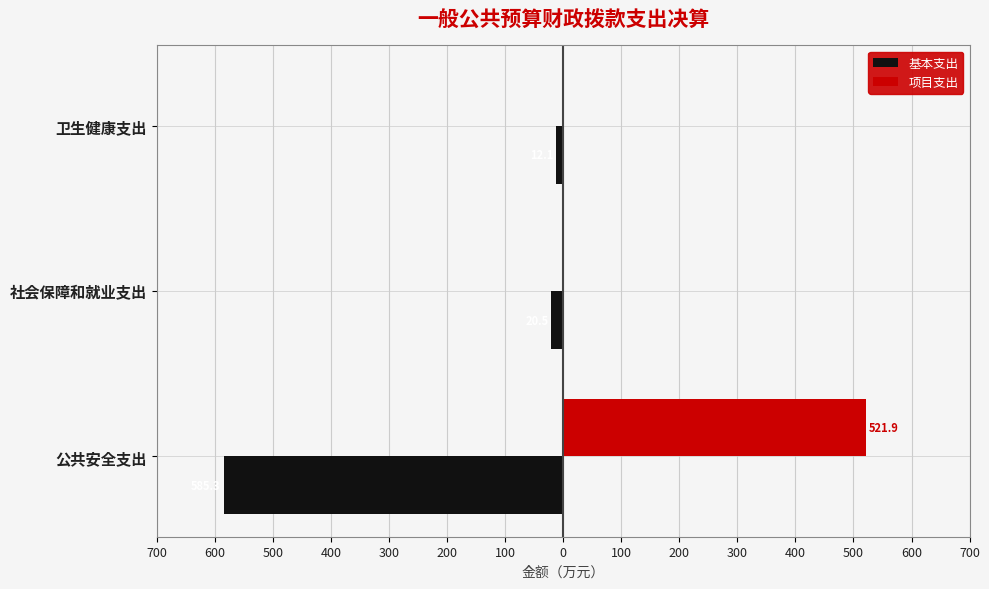

What are all the series names shown in the legend?

基本支出, 项目支出